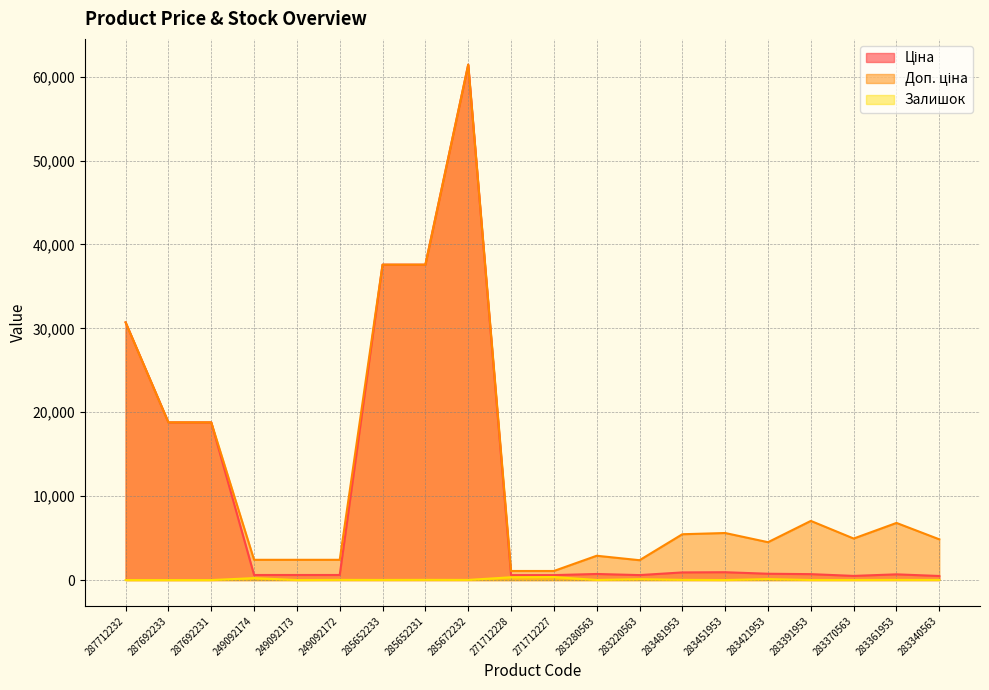

What is the difference between the maximum and minimum values in the Ціна series?

60948.9